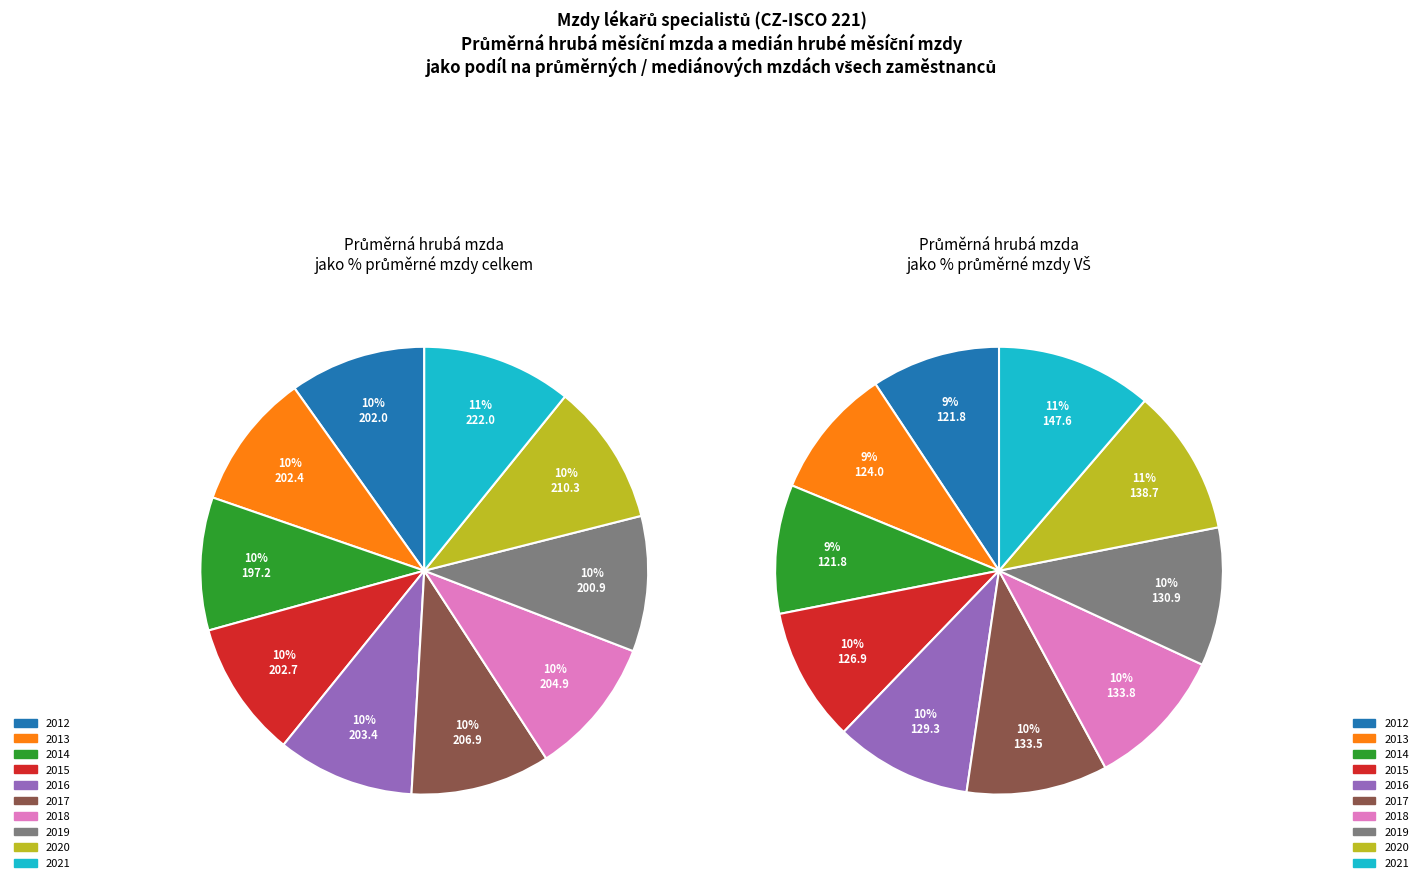

To the nearest percent, what percentage of the pie is 2015?

10%